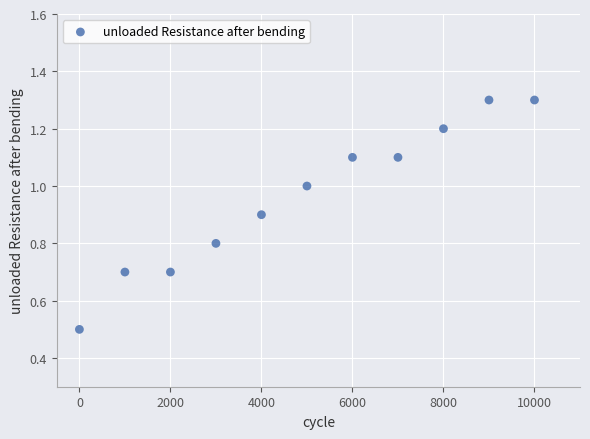

What is the range of Y values (max minus min)?

0.8